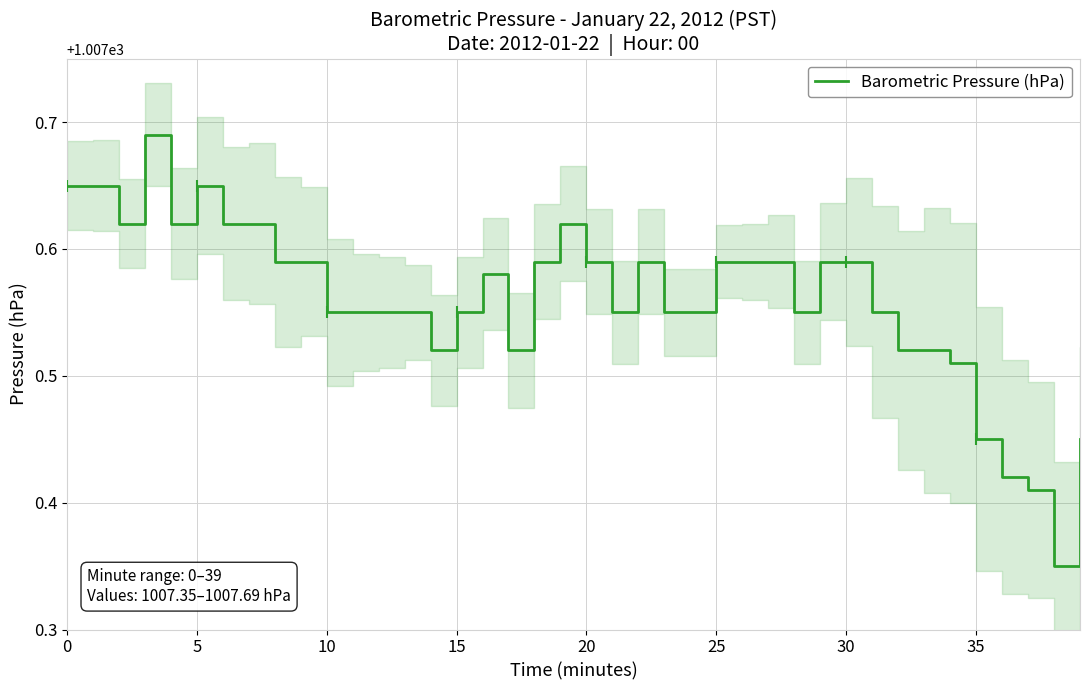

True or false: the data has more than 1 interior local peaks.

True